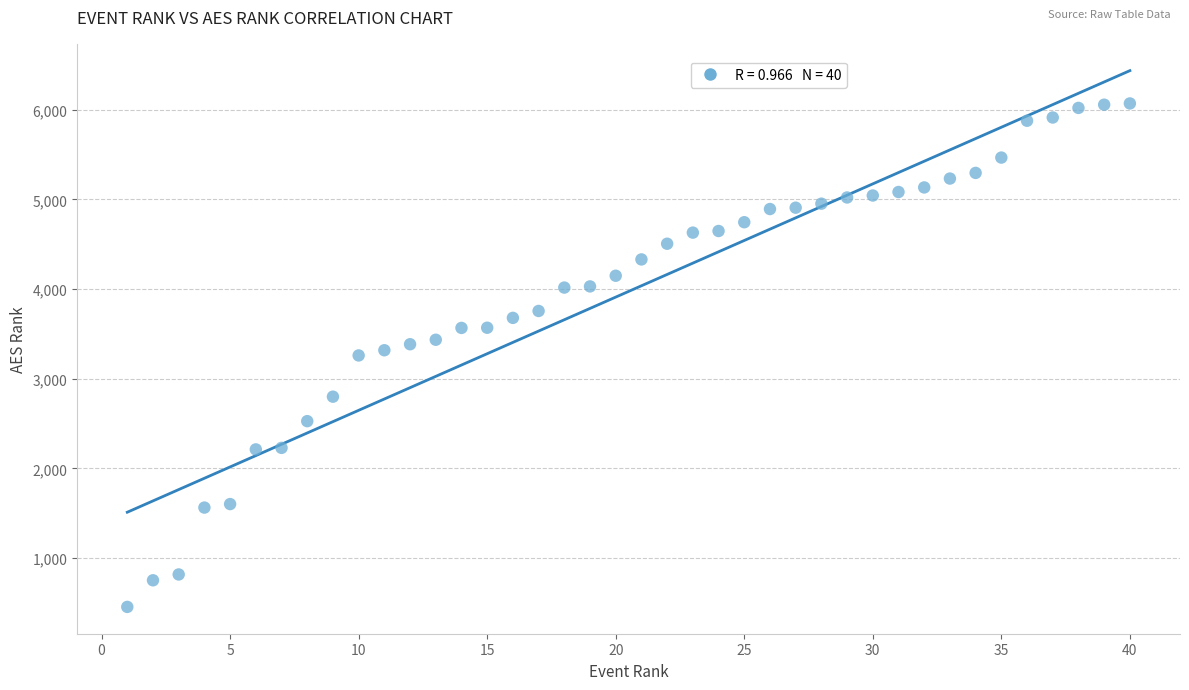

What is the range of Y values (max minus min)?

5616